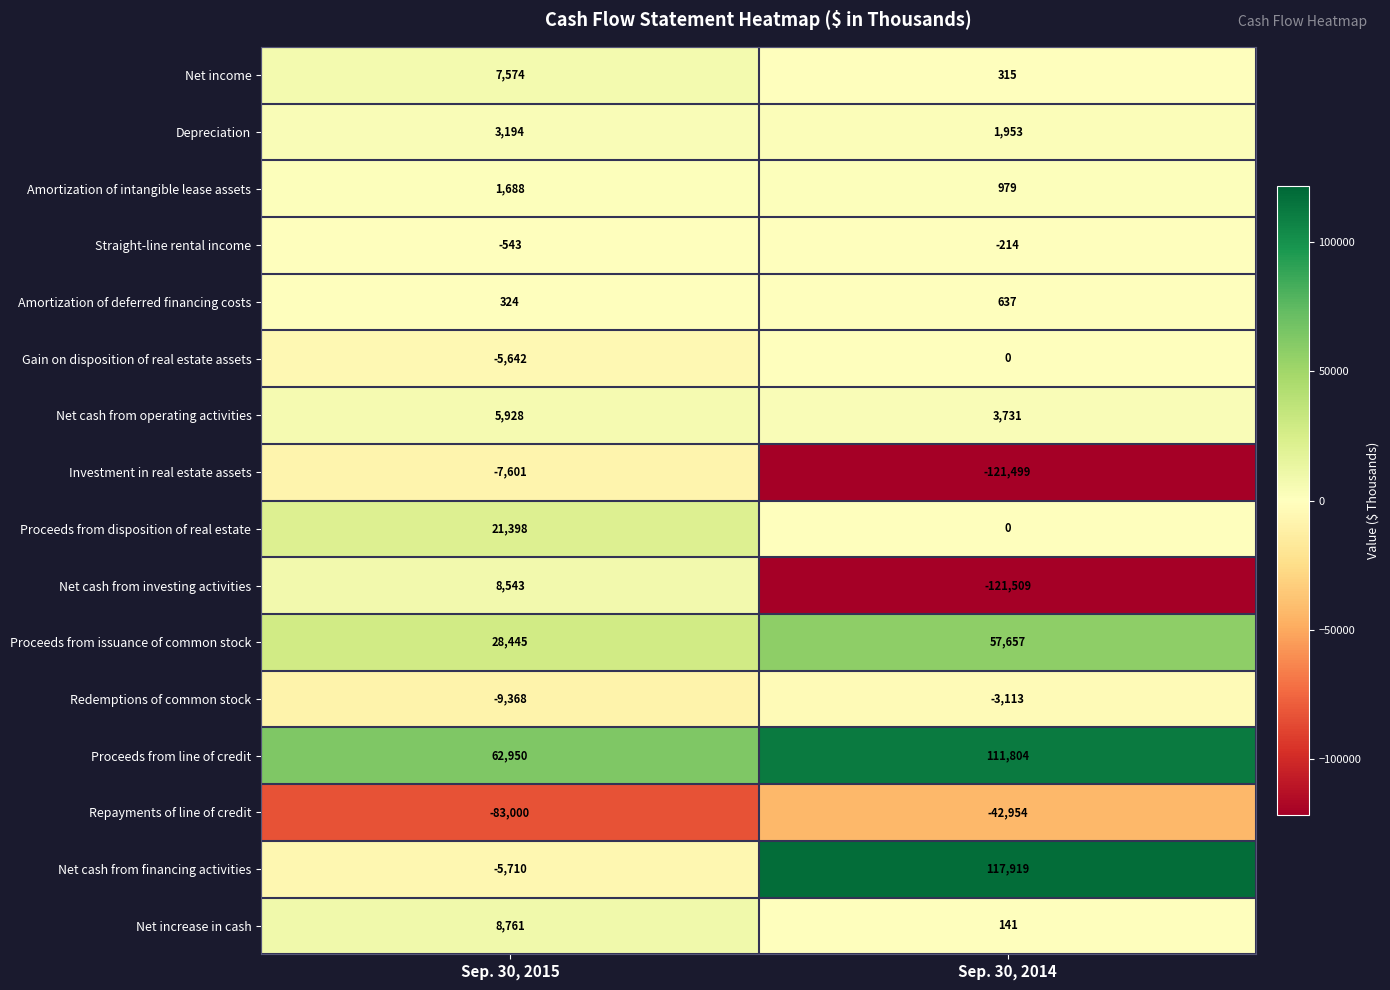

Which series has the largest total across all categories?

Proceeds from line of credit